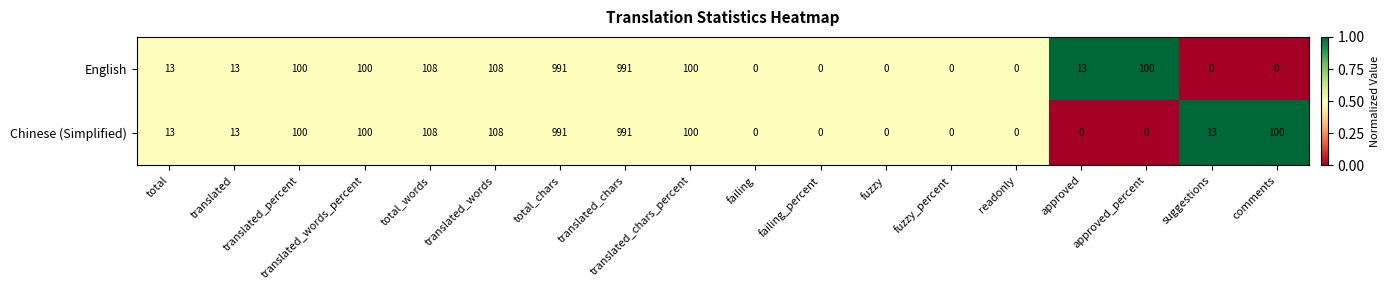

What is the greatest value displayed?

991